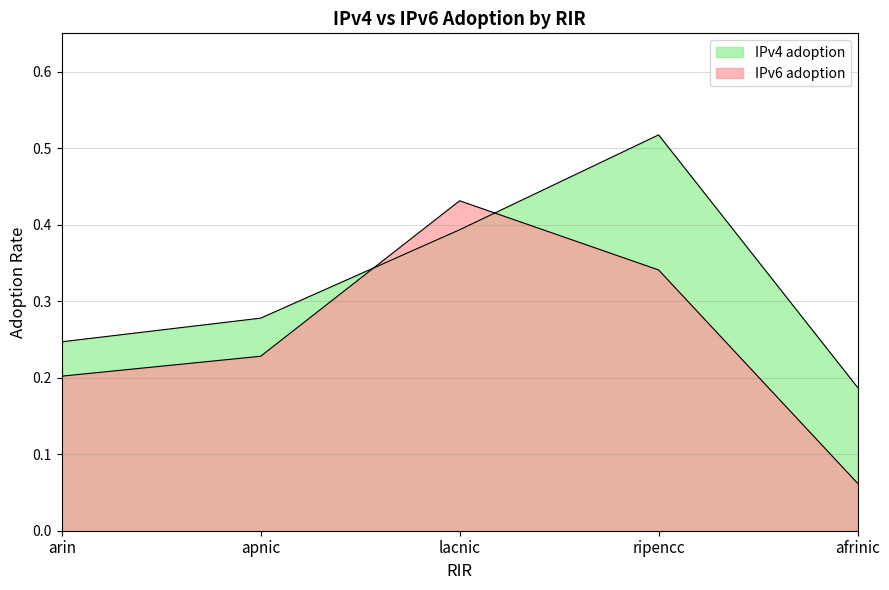

At how many categories does at least one series exceed 0?

5